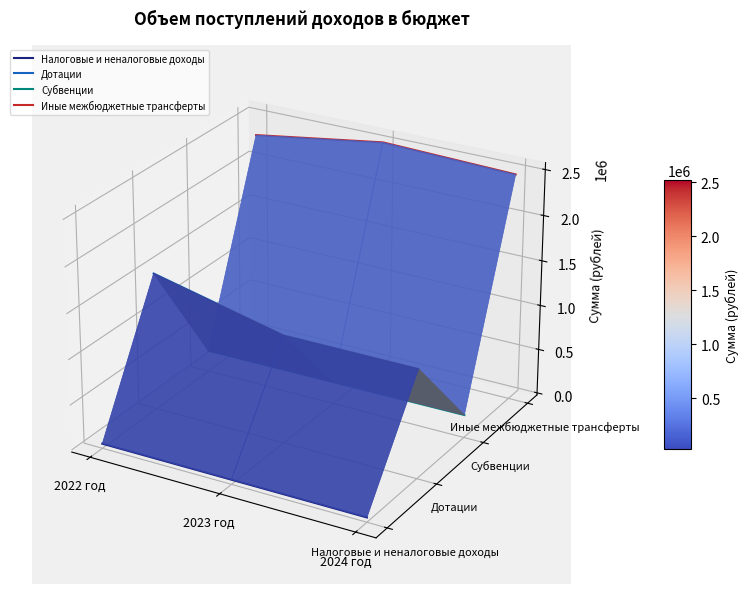

How many series are shown in this chart?

4